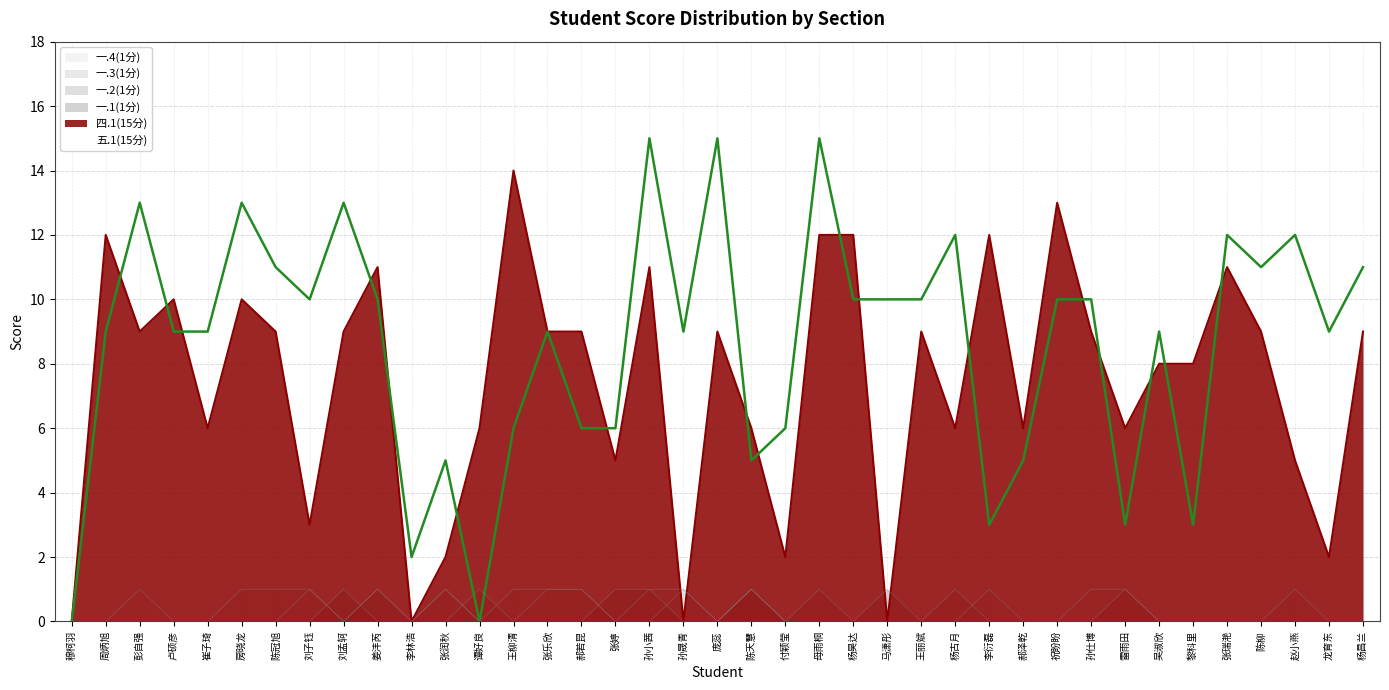

How many interior local peaks does the 一.4(1分) series have?

4